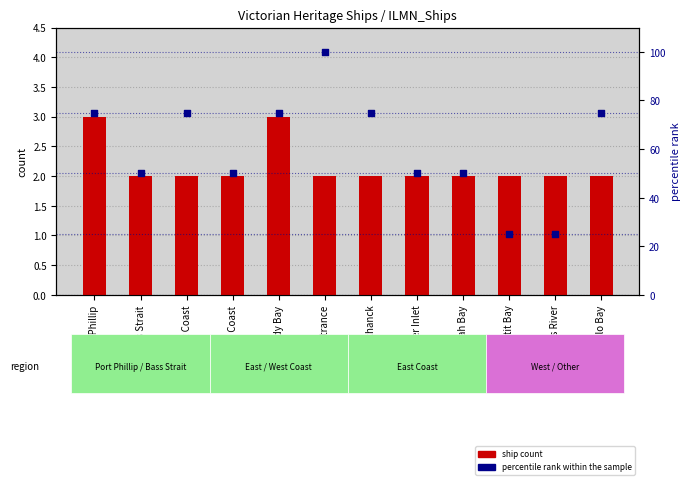

Which series has the largest total across all categories?

percentile rank within the sample